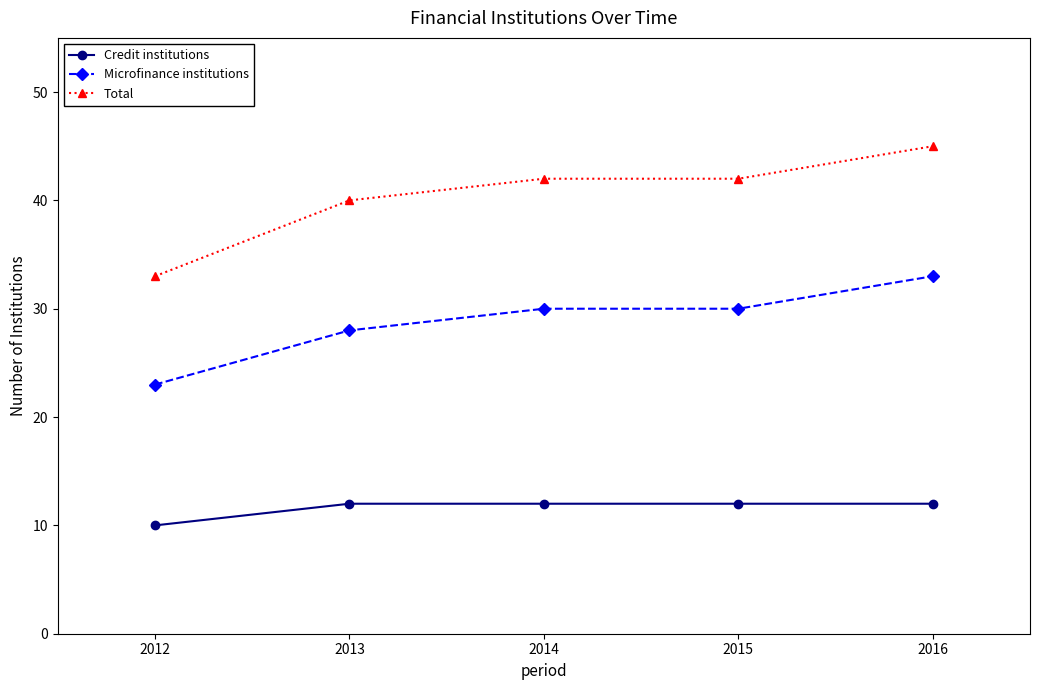

True or false: Credit institutions and Microfinance institutions cross at least once.

False